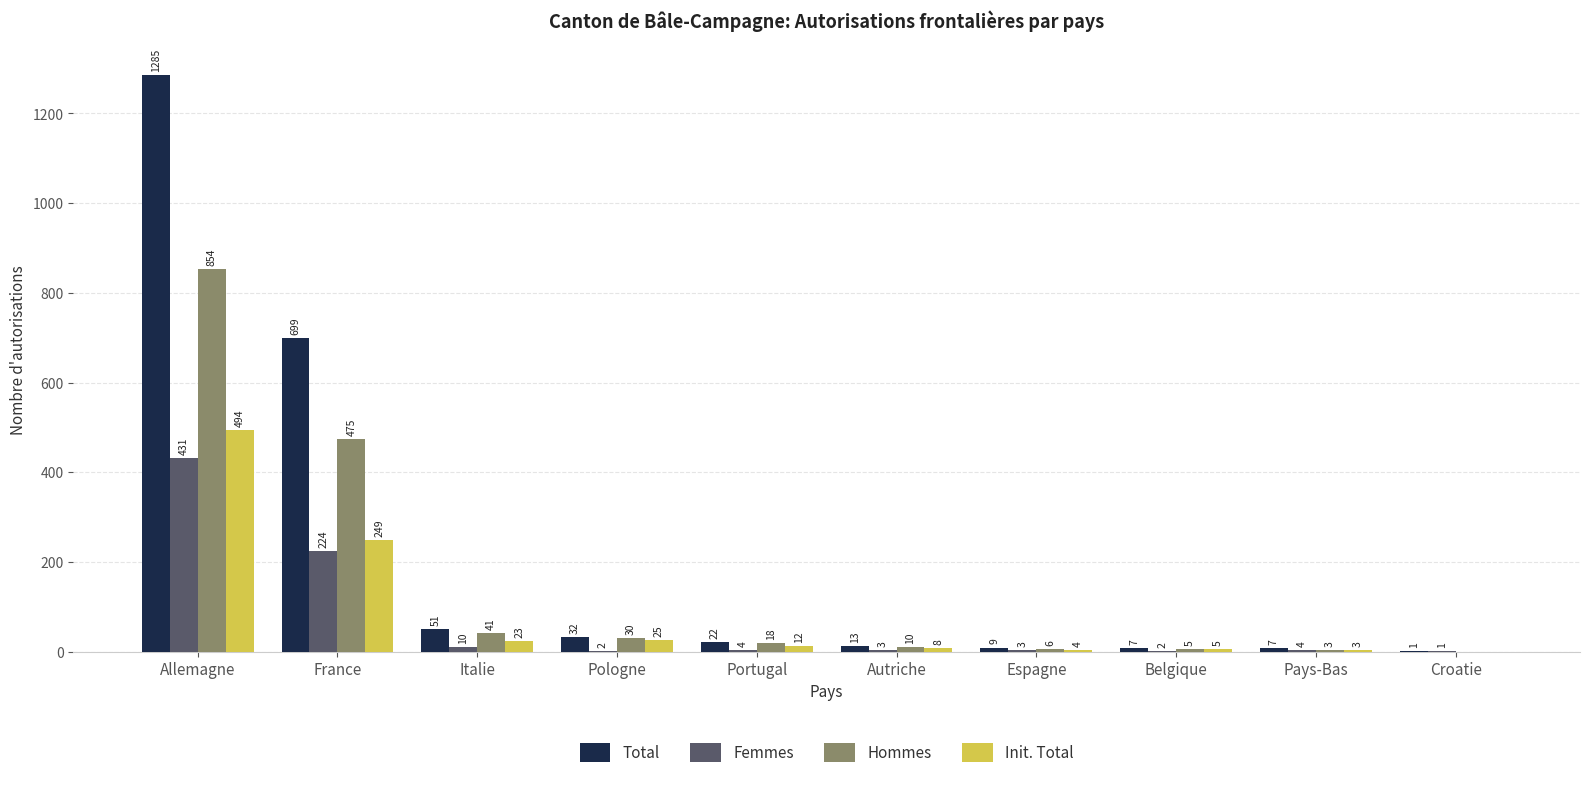

What value does the Hommes series have at Italie?

41